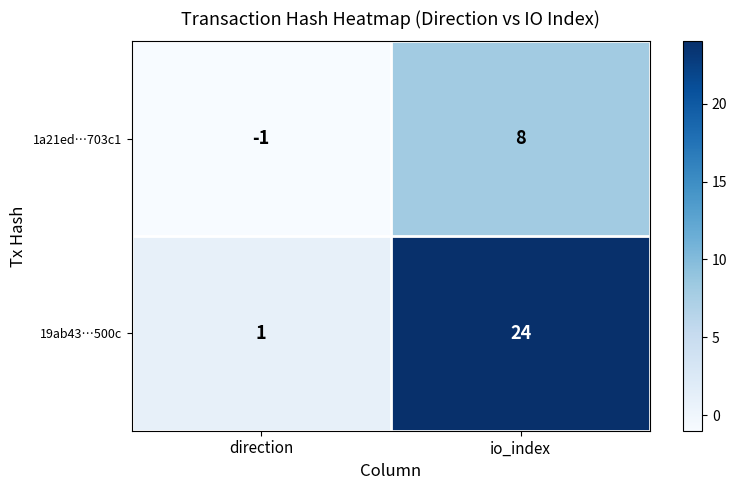

What is the total value across all series at io_index?

32